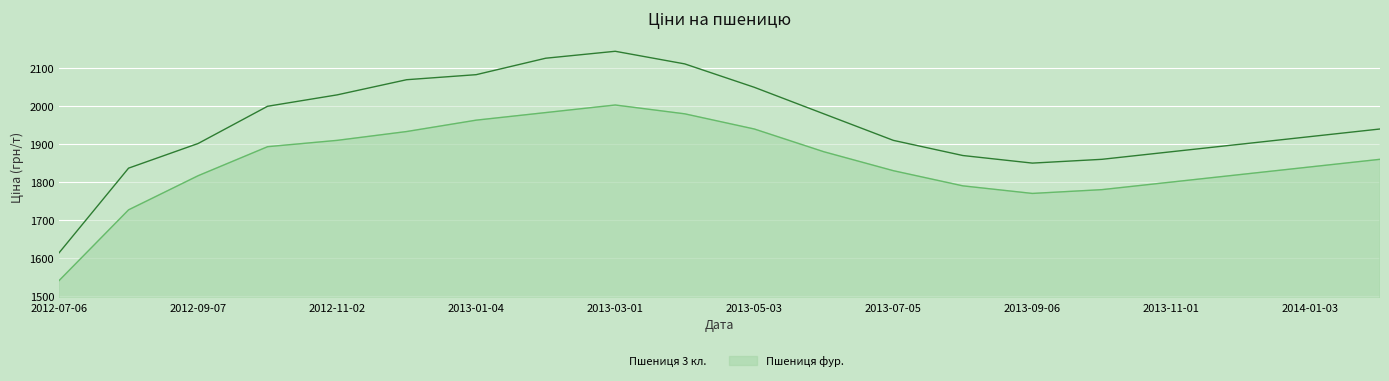

What is the value of the Пшениця 3 кл. point at the 5th from the left?

2030.0